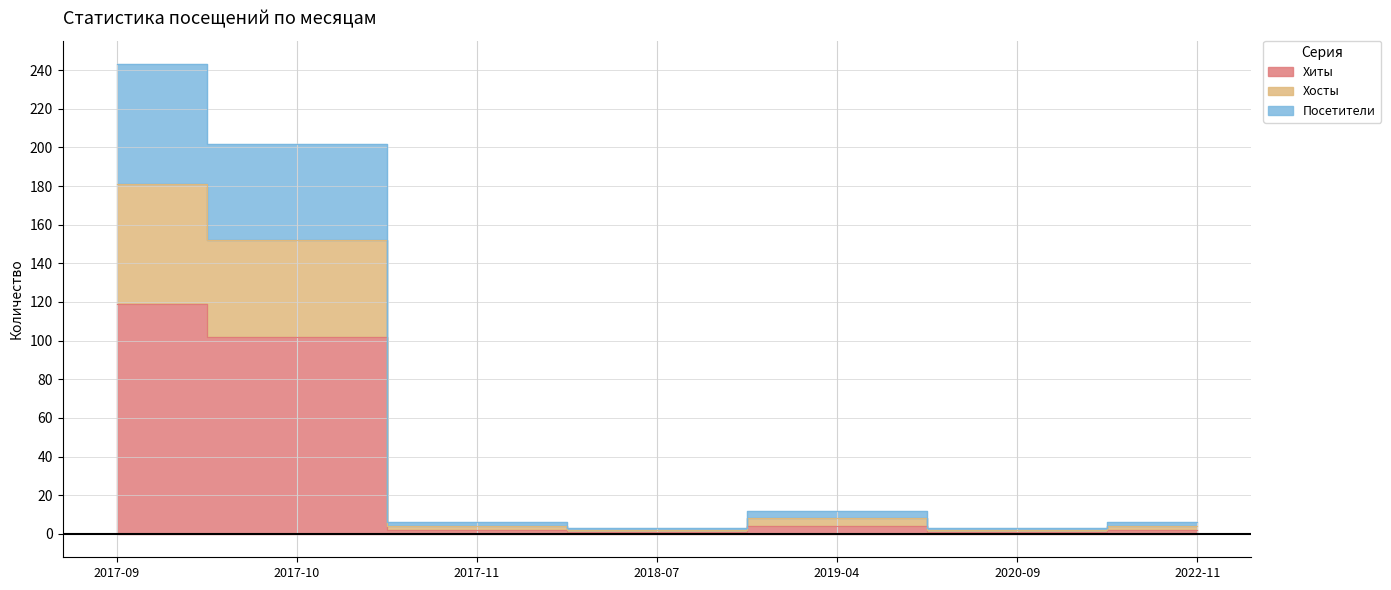

Count the number of categories in the chart.

7